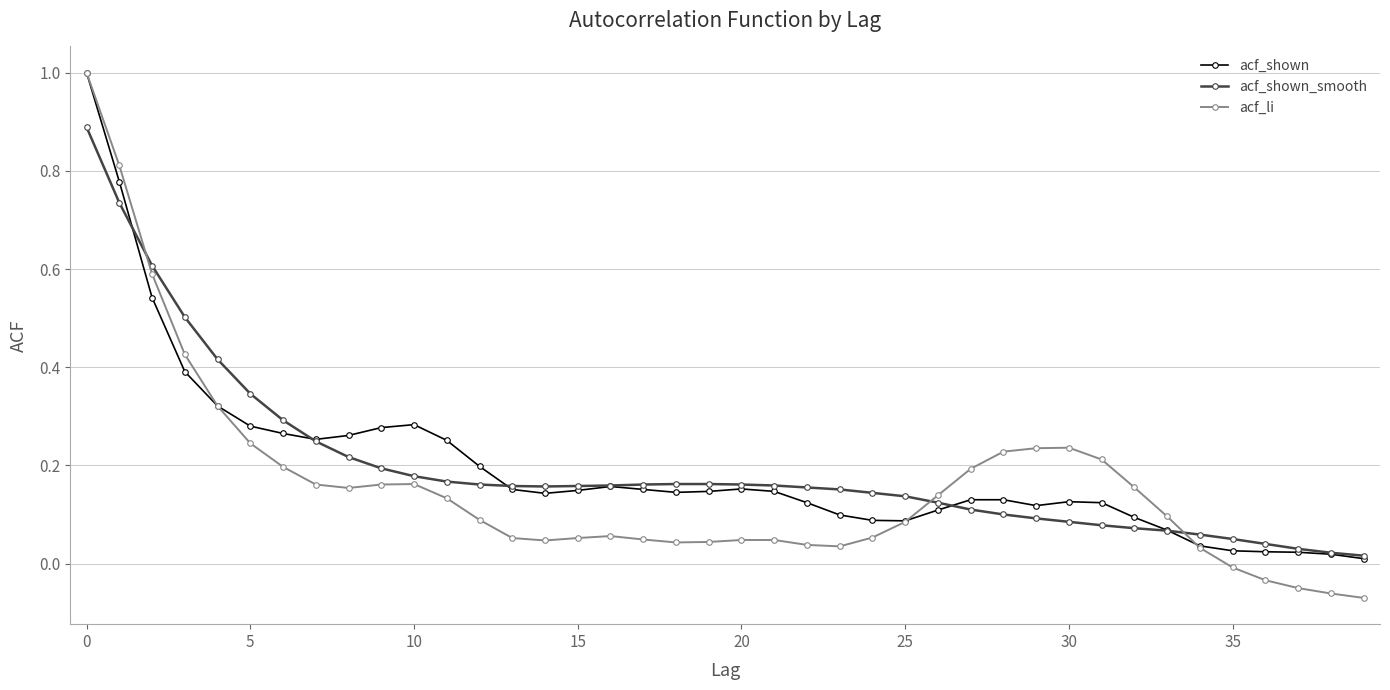

Which series has the widest spread of values?

acf_li